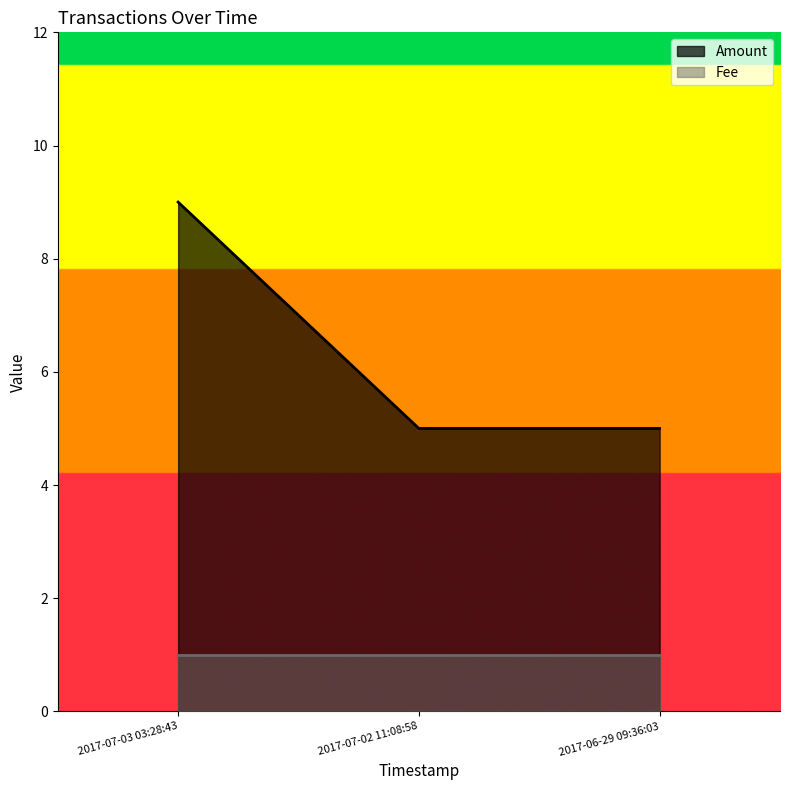

How many lines are shown in the chart?

2